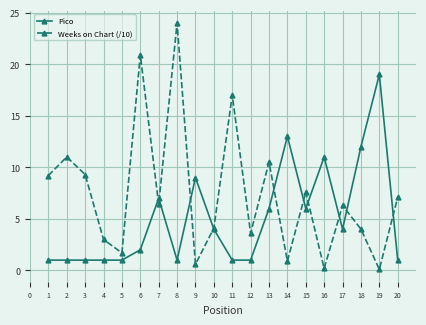

True or false: Weeks on Chart (/10) and Pico intersect in this chart.

True